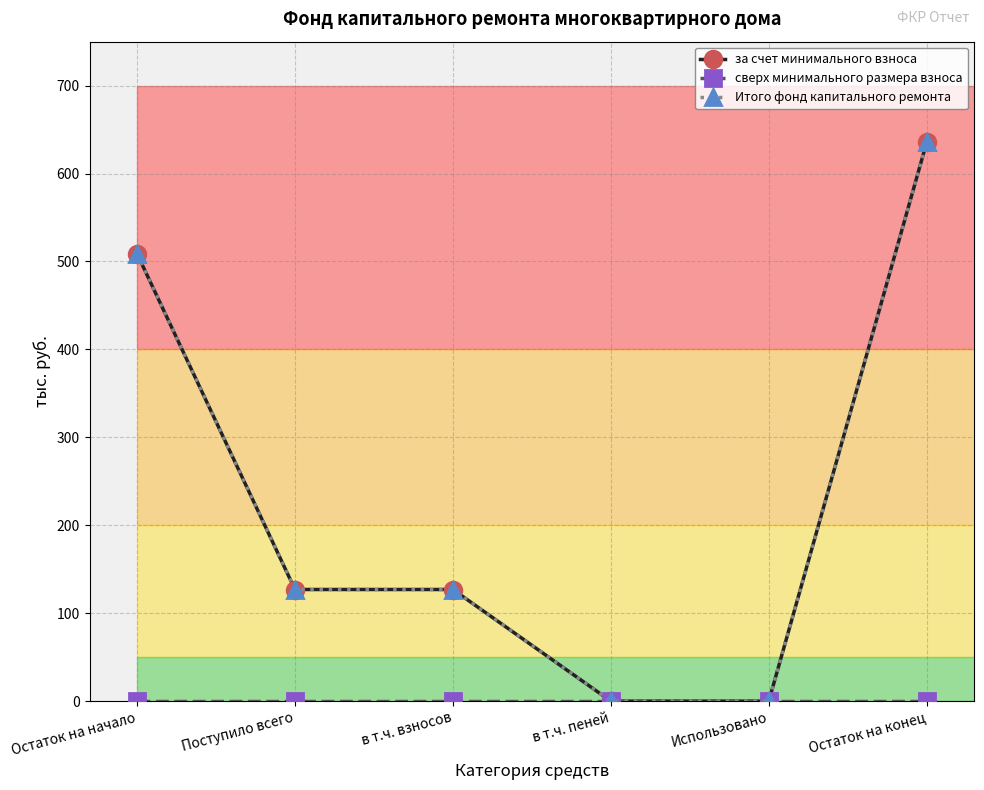

The сверх минимального размера взноса series shows 0.0 at Остаток на конец. True or false?

True